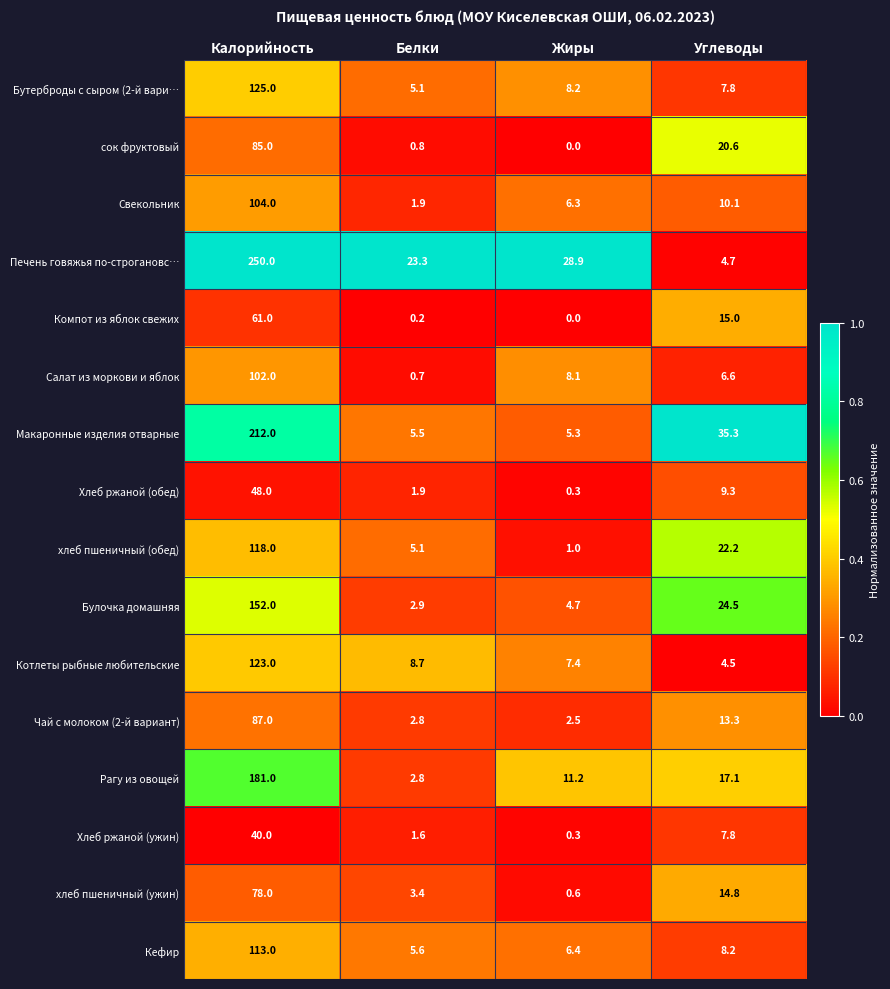

What is the maximum value shown in the chart?

250.0